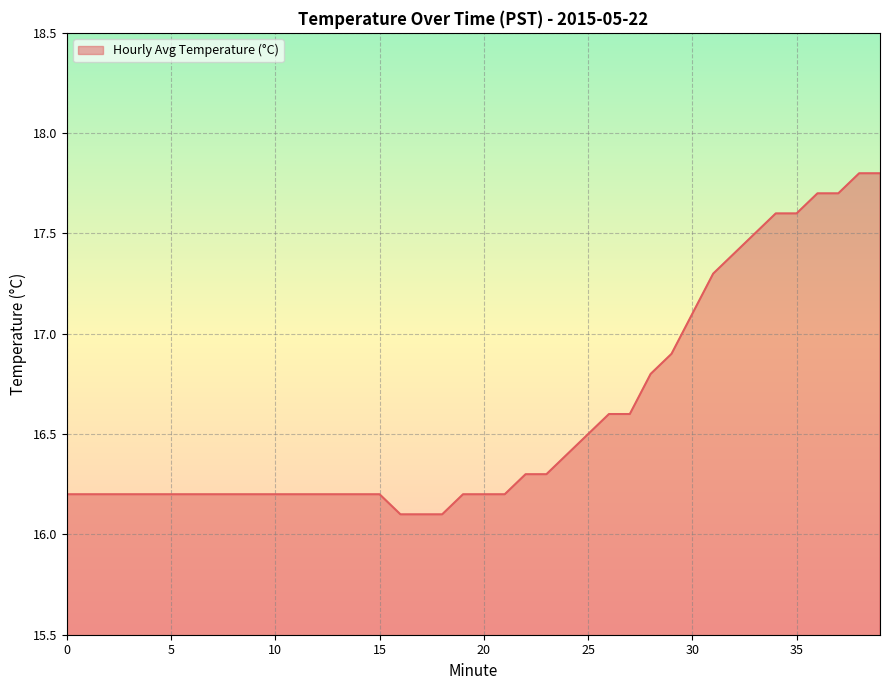

How many lines are shown in the chart?

1